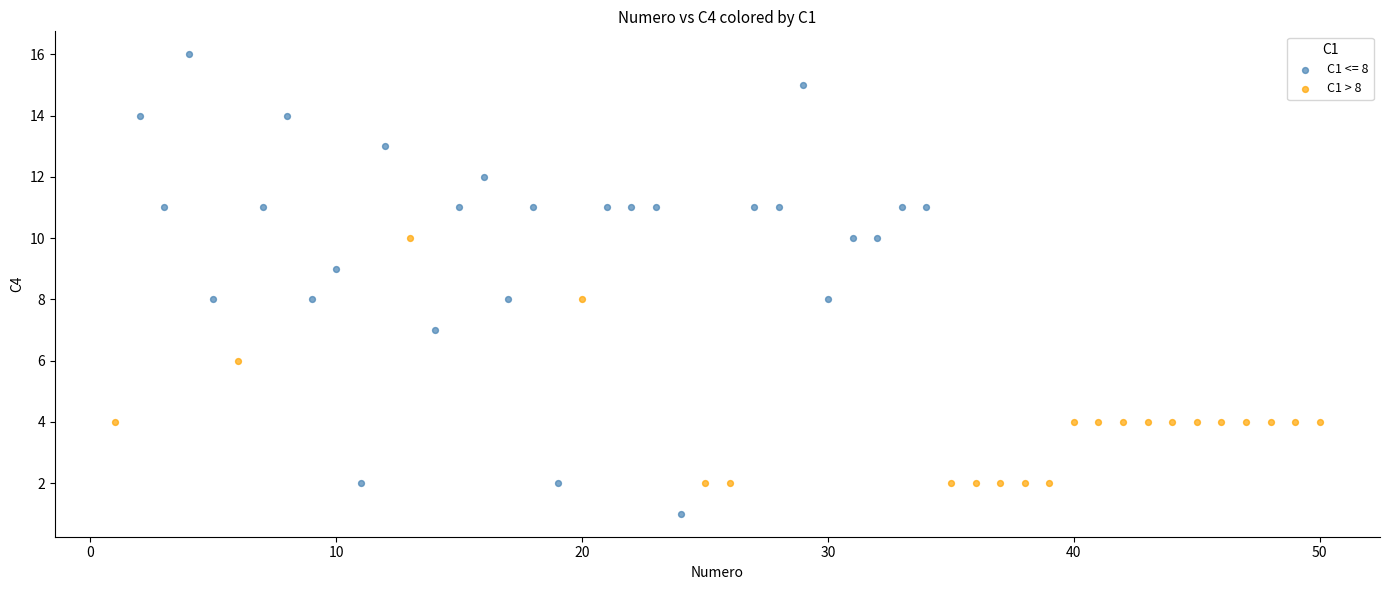

Which series reaches the maximum Y coordinate?

C1 <= 8